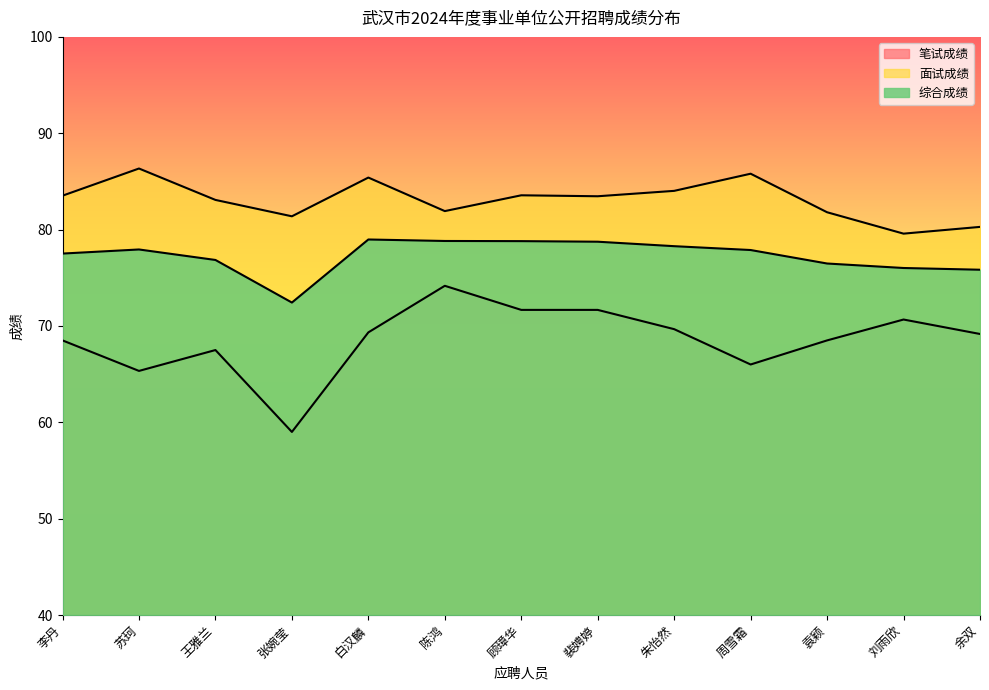

What is the spread (max minus min) of values at 袁颖?

13.3